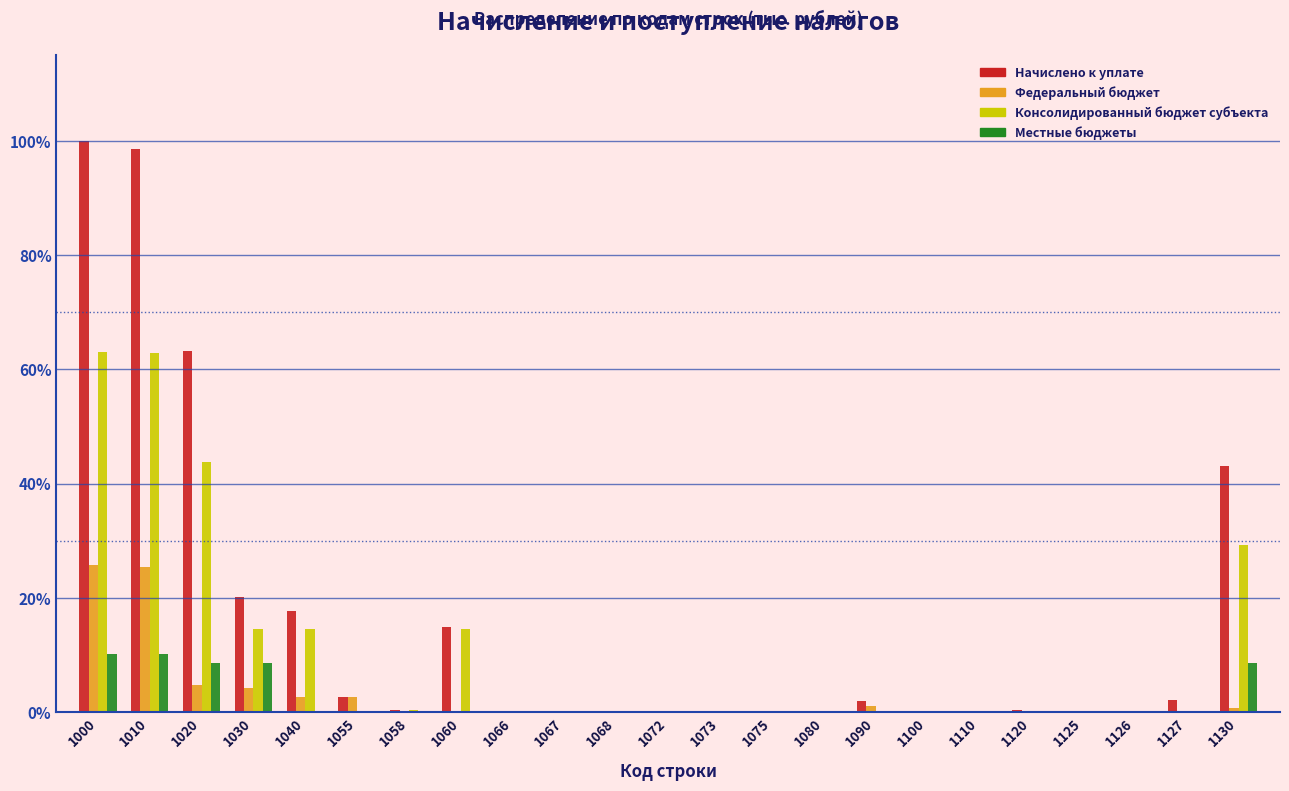

Is the value of Местные бюджеты at 1072 greater than the value of Федеральный бюджет at 1040?

No